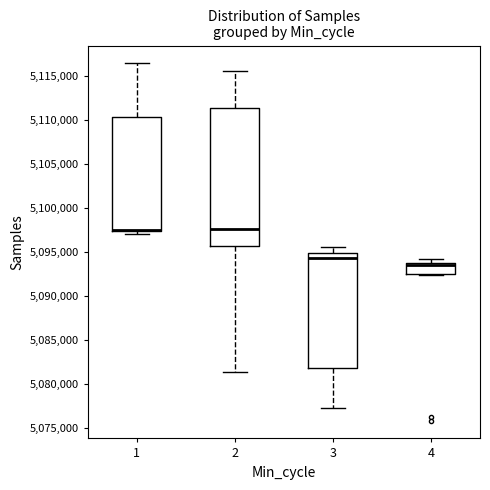

Reading left to right, read every box against the y-axis: the position of its median line, the range the box covers, and the ends of its whiskers. The values are not printed on the chart, so give them approximately, as read against the axis.

1: median 5097500 (drawn on the box's lower edge), box 5097500 to 5110500, whiskers 5097000 to 5116500
2: median 5097500, box 5095500 to 5111500, whiskers 5081500 to 5115500
3: median 5094500, box 5082000 to 5095000, whiskers 5077000 to 5095500
4: median 5093500, box 5092500 to 5094000, whiskers 5092500 (just below the box's lower edge) to 5094000 (just above the box's upper edge)